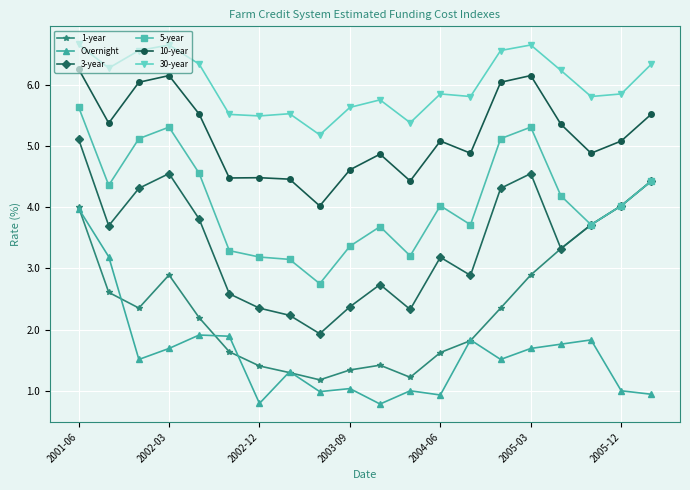

What is the average value of the 5-year series?

4.1